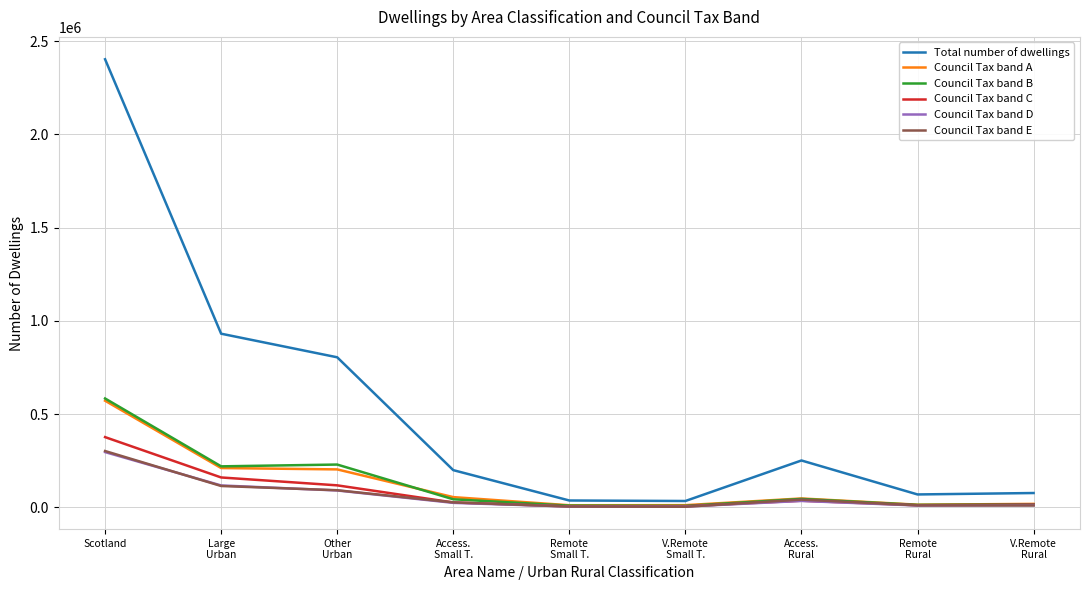

Is the value of Council Tax band B at Other
Urban greater than the value of Total number of dwellings at Remote
Rural?

Yes